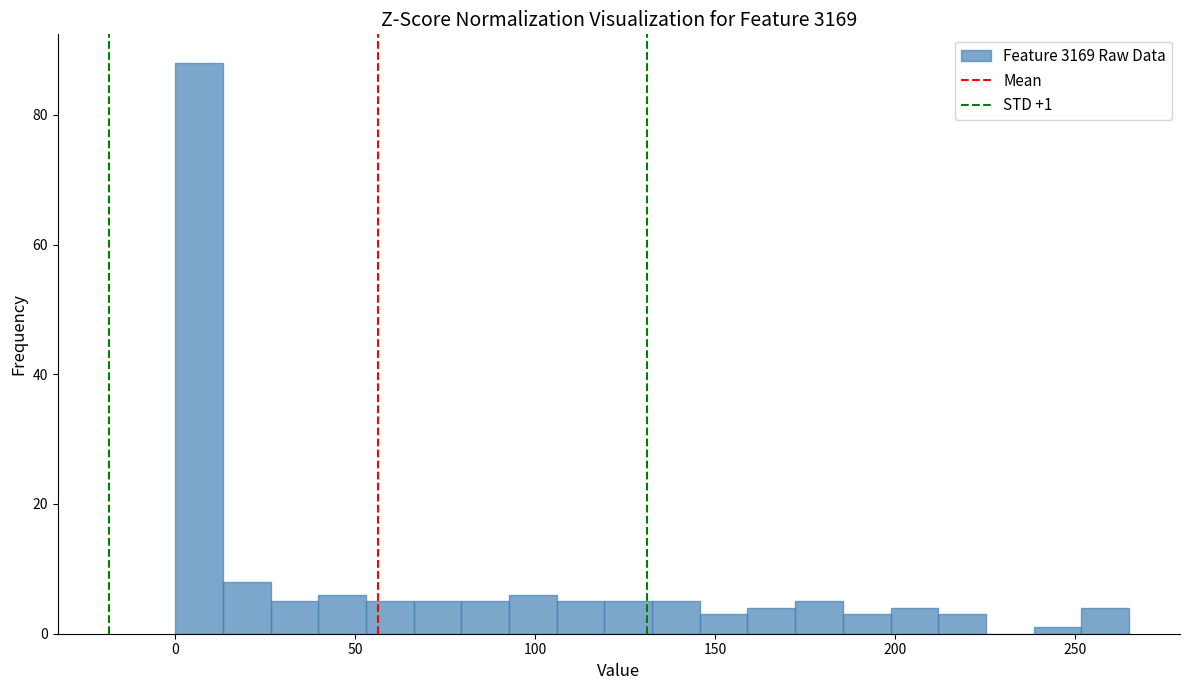

Read against the x-axis, roughly where is the centre of the tallest bar?

5